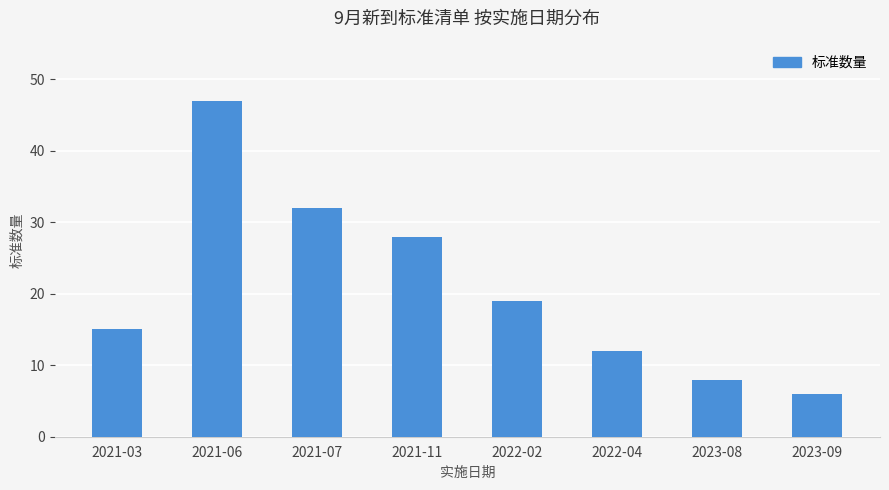

Approximately how many times larger is the value at 2021-06 compared to 2023-08?

5.9